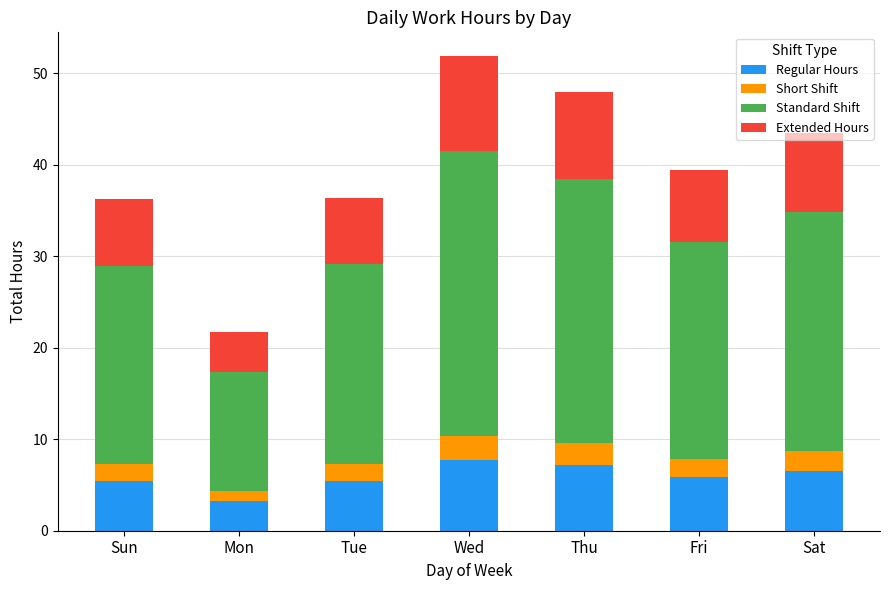

True or false: Regular Hours has a value of 9.0 at Sun.

False